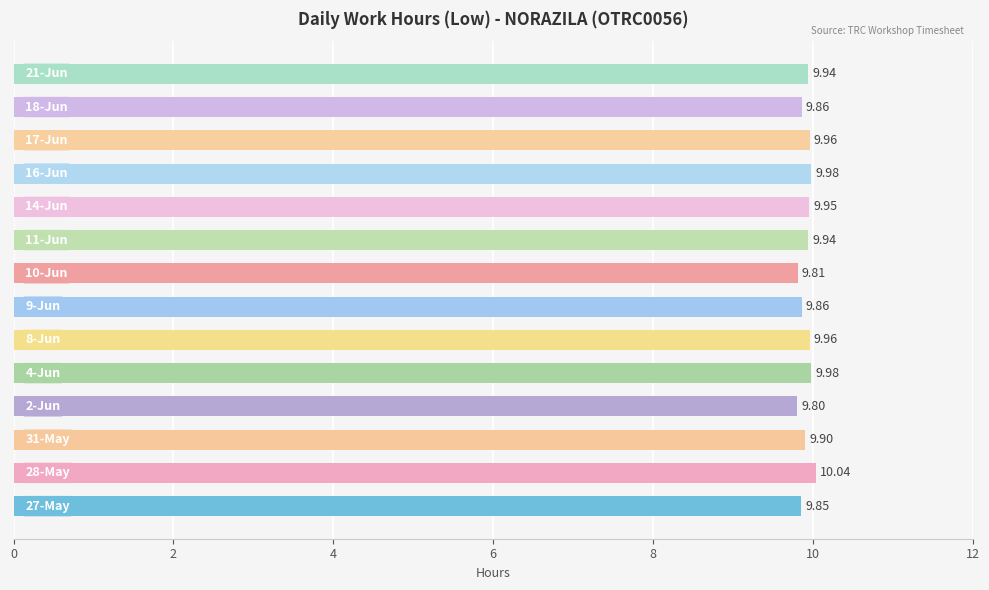

What is the average value?

9.9